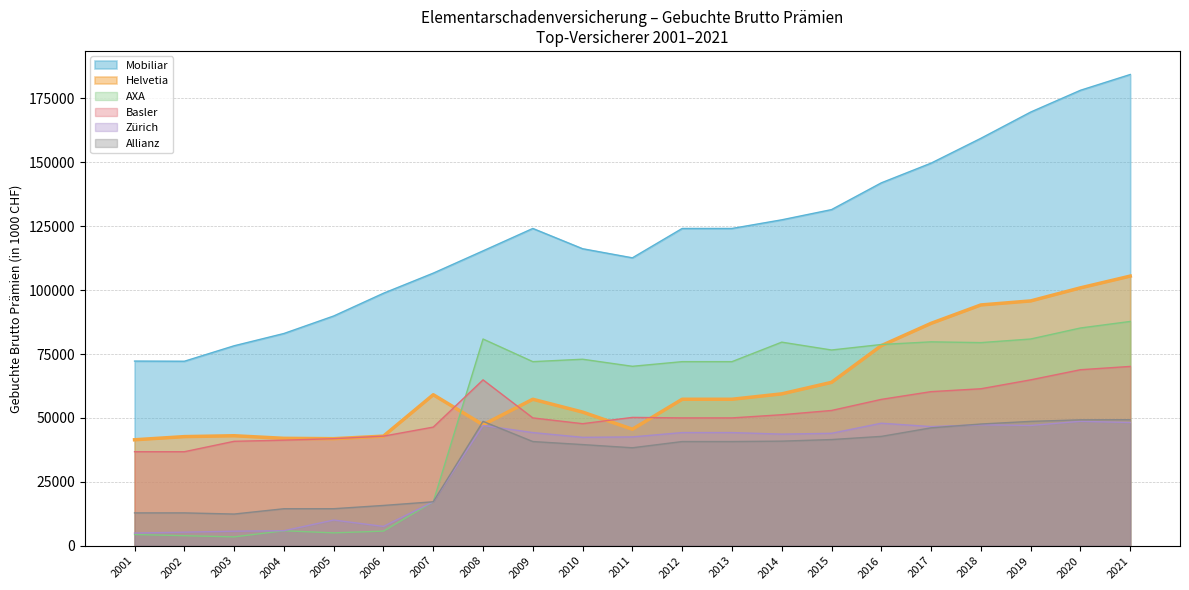

What are all the series names shown in the legend?

Mobiliar, Helvetia, AXA, Basler, Zürich, Allianz